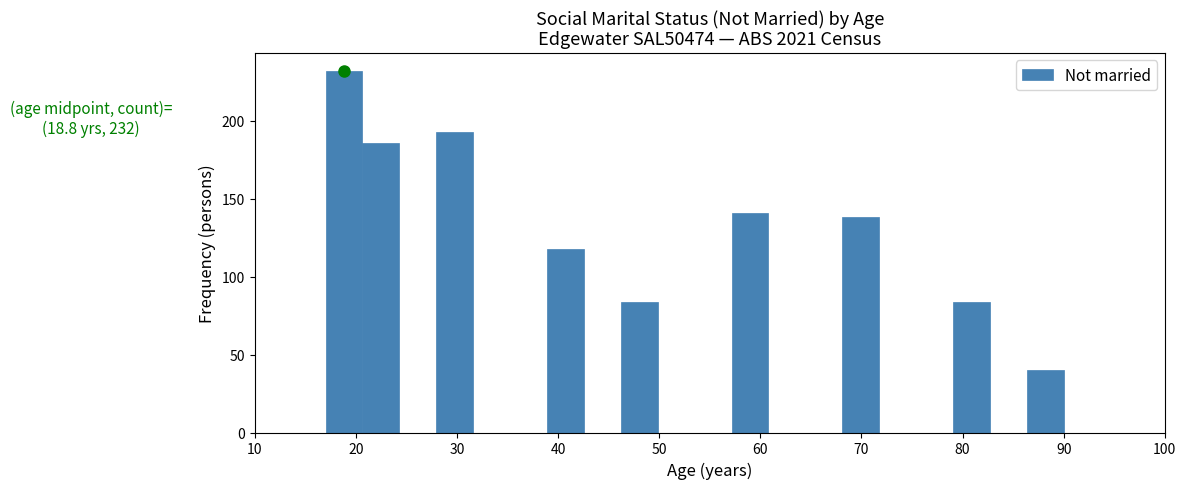

Around what value on the x-axis is the tallest bar? Give the approximate position of its centre, as read against the axis.

19